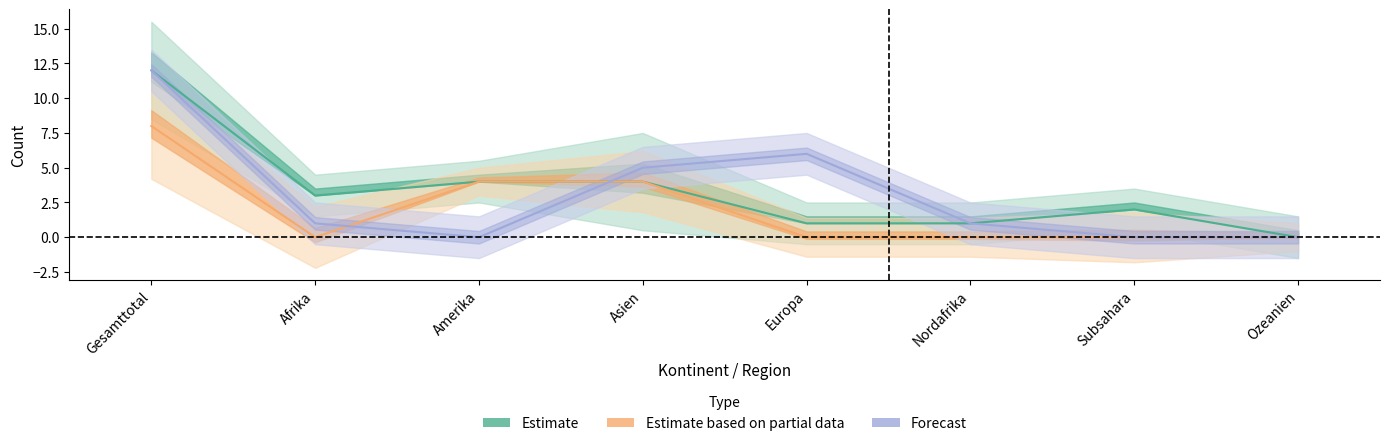

True or false: Total Erledigungen has more than 0 interior local peaks.

False